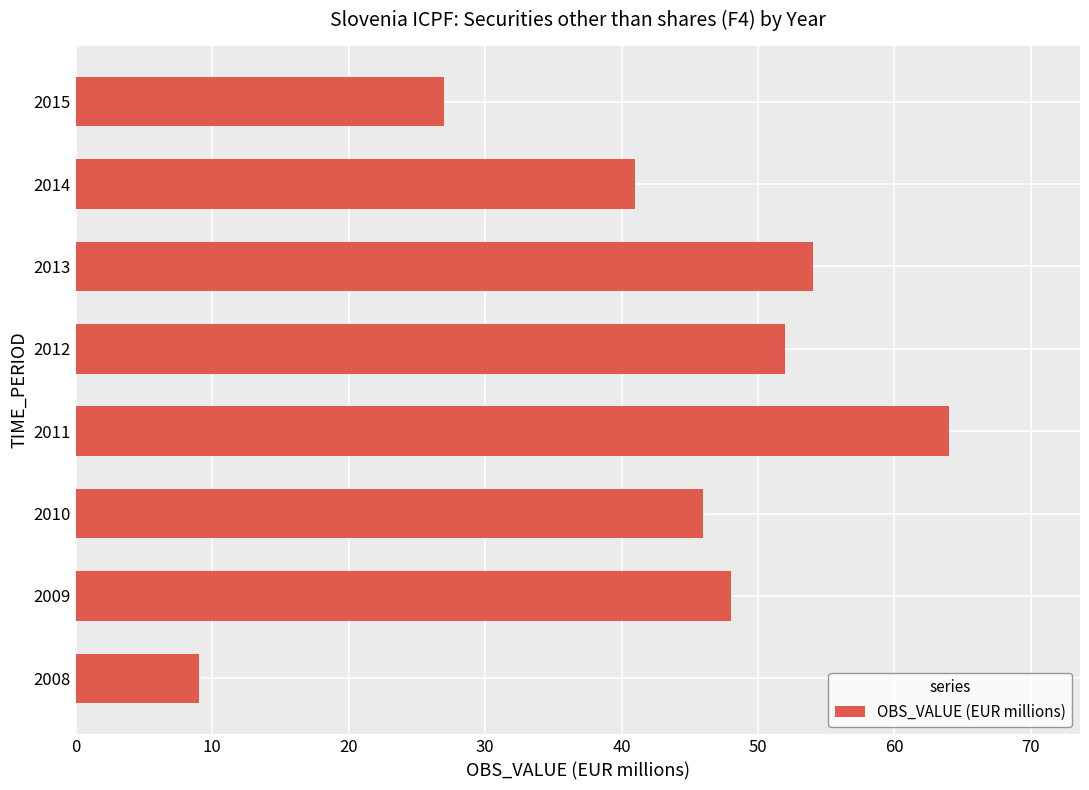

What is the difference between the values at 2012 and 2015?

25